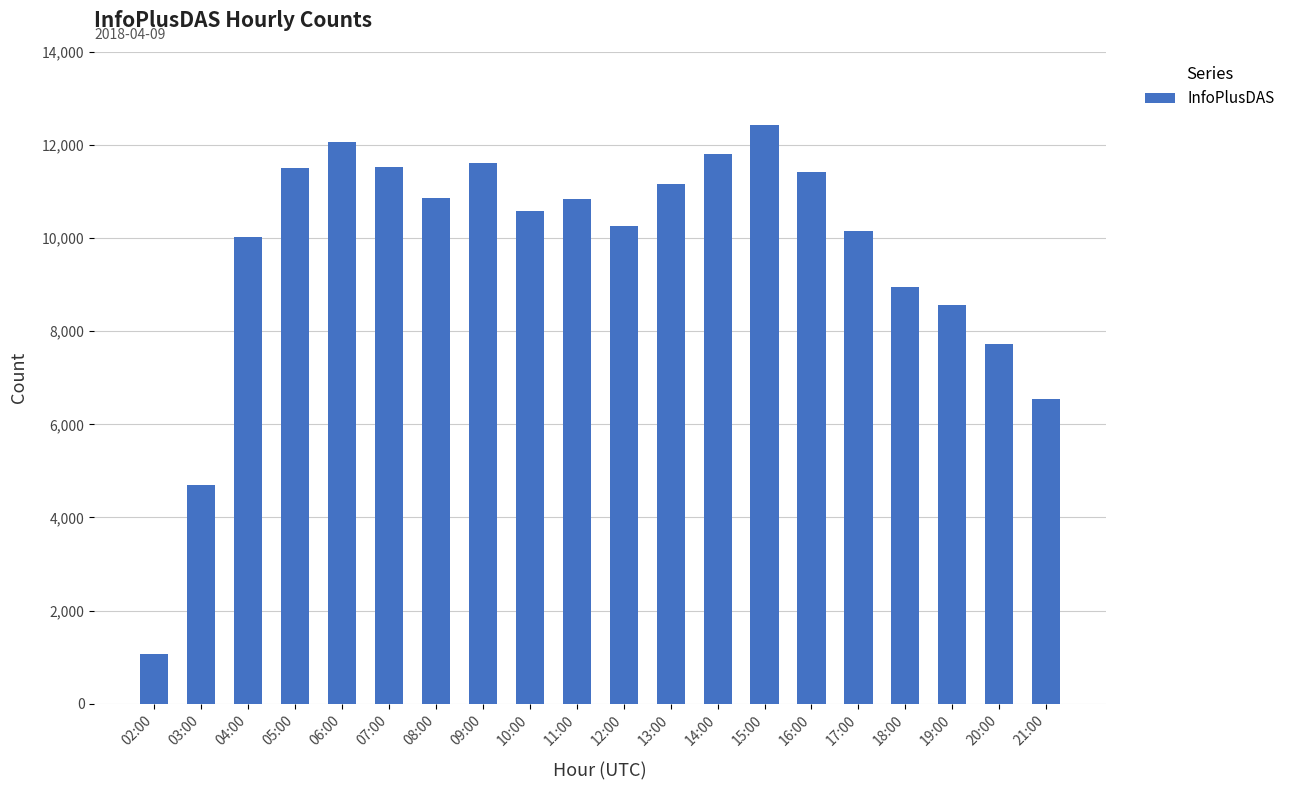

What is the difference between the maximum and minimum values?

11382